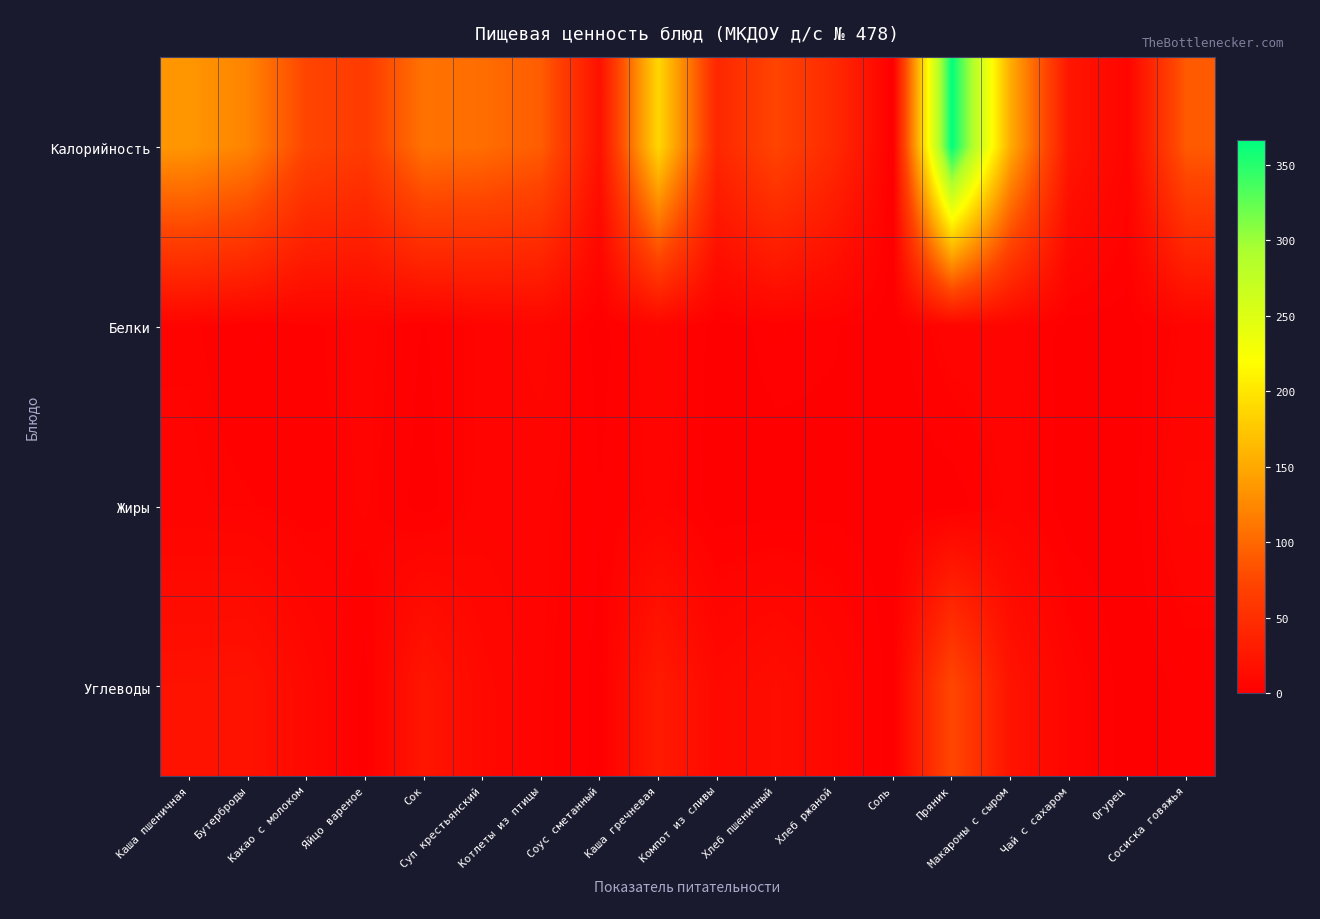

Rank the series at Сосиска говяжья from lowest to highest value.

Углеводы, Белки, Жиры, Калорийность